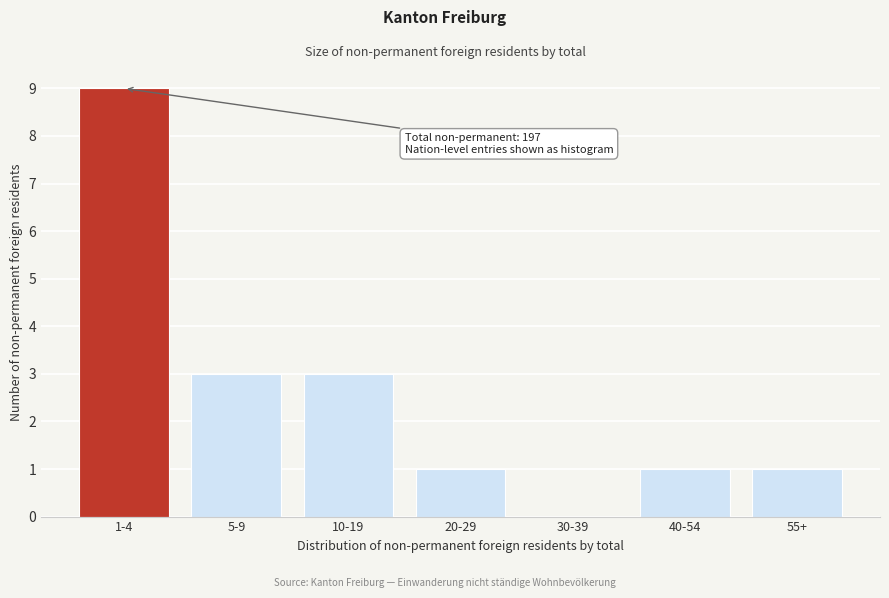

Reading left to right, transcribe all the data shown in this chart.

1-4=9	5-9=3	10-19=3	20-29=1	30-39=0	40-54=1	55+=1